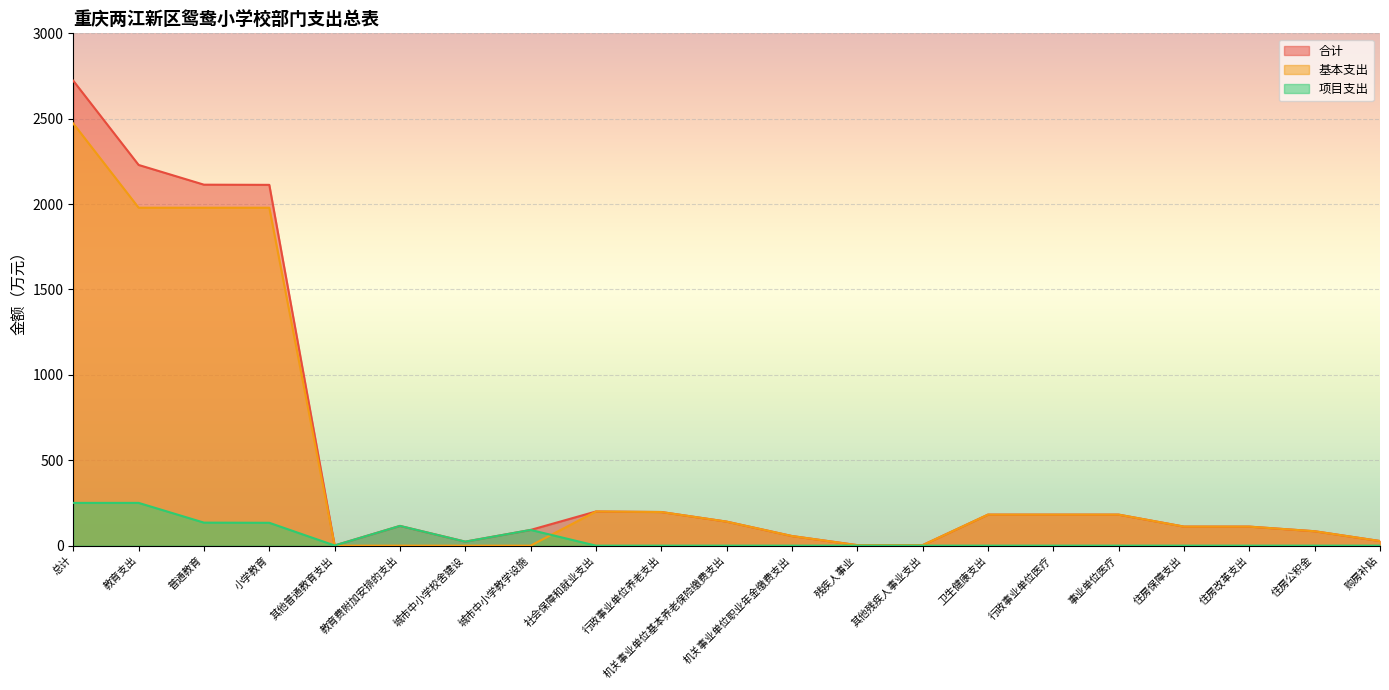

The 项目支出 series shows 0.0 at 其他残疾人事业支出. True or false?

True